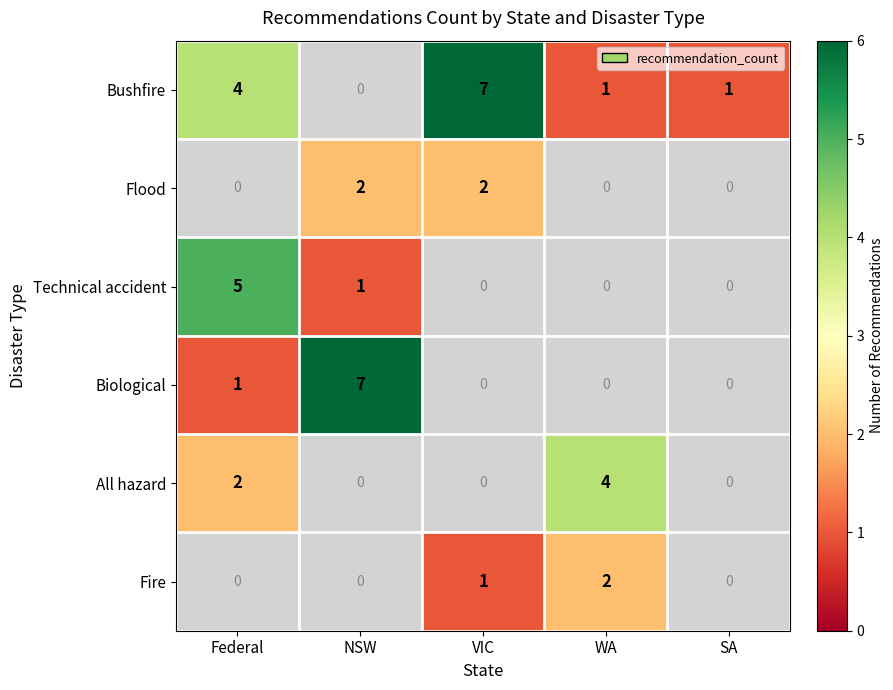

What is the greatest value displayed?

7.0